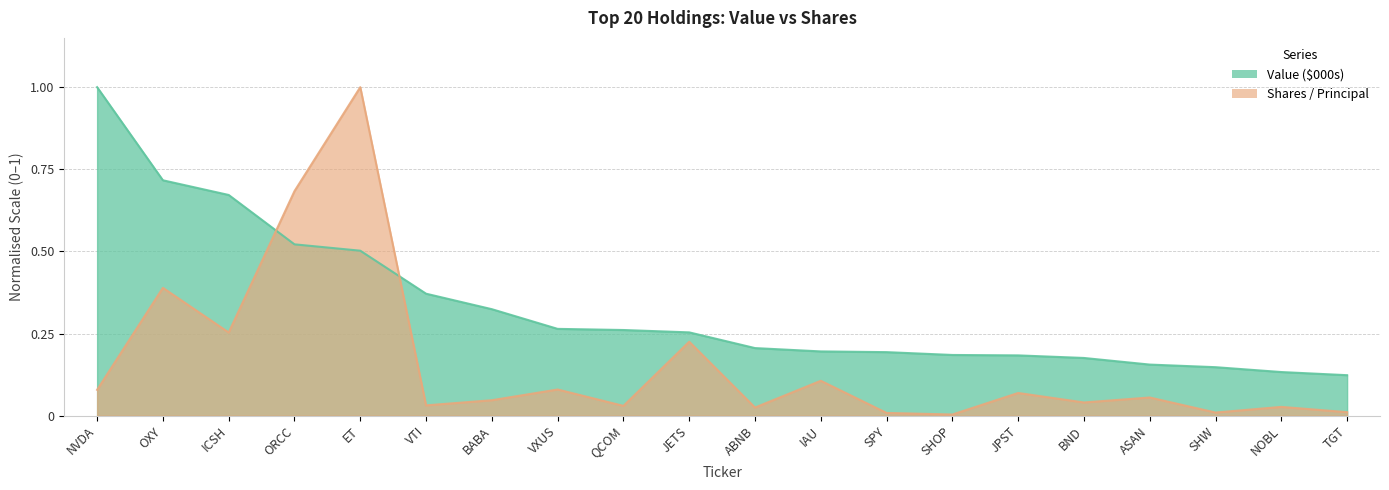

What is the maximum value shown in the chart?

1.0